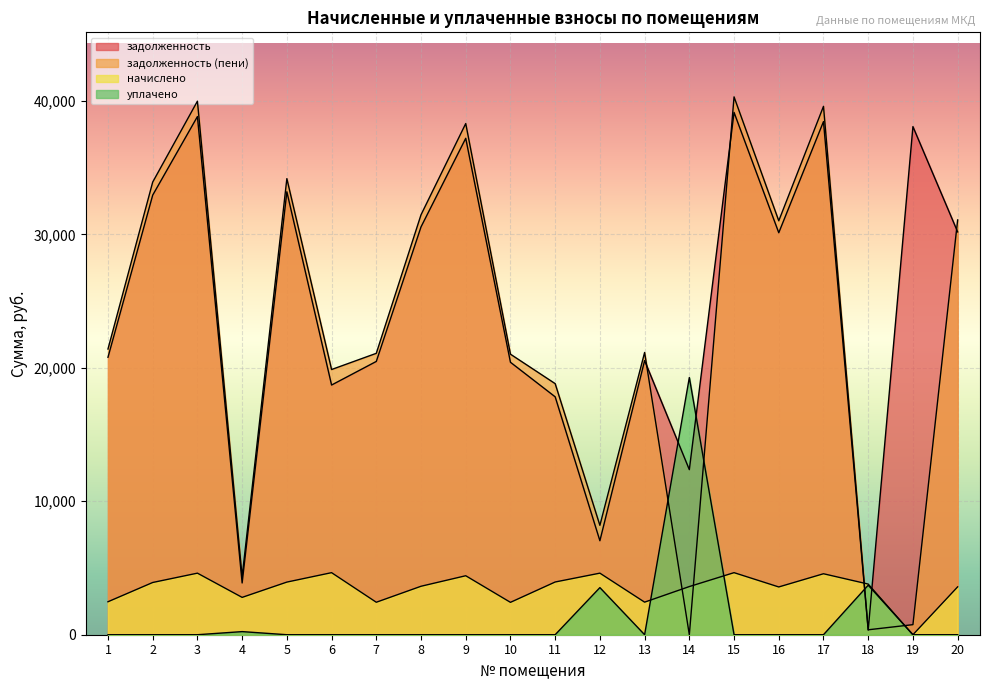

Which label corresponds to the largest value in the chart?

15